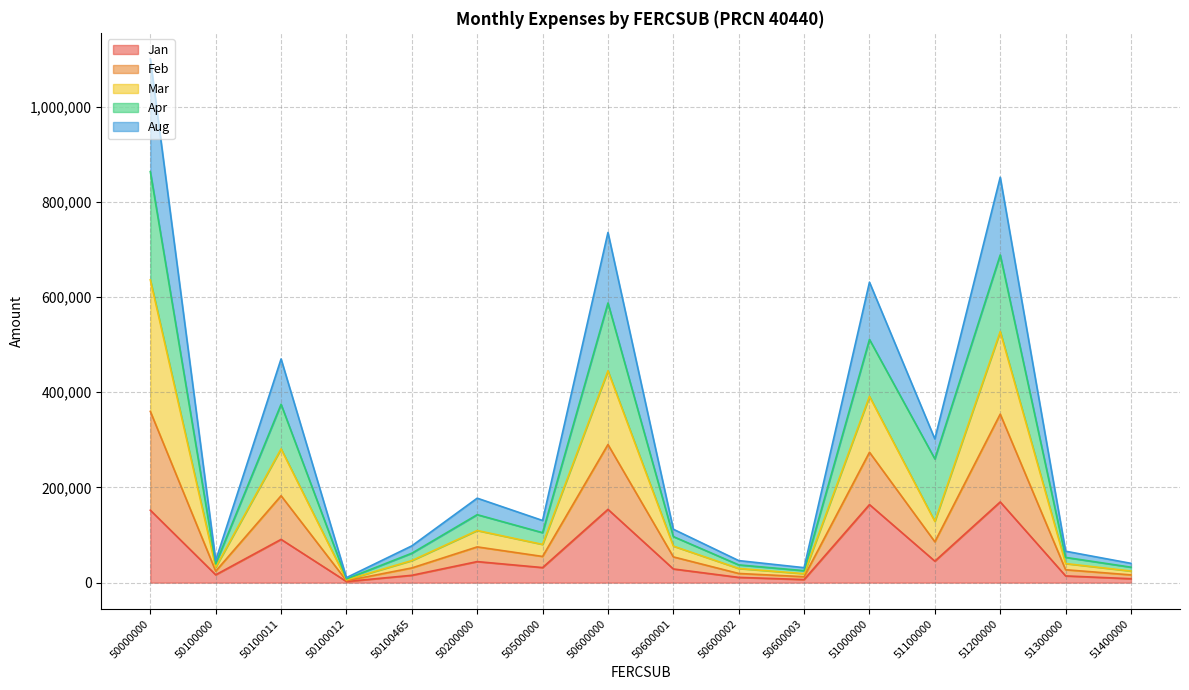

True or false: Jan has a value of 90899 at 50100011.

True